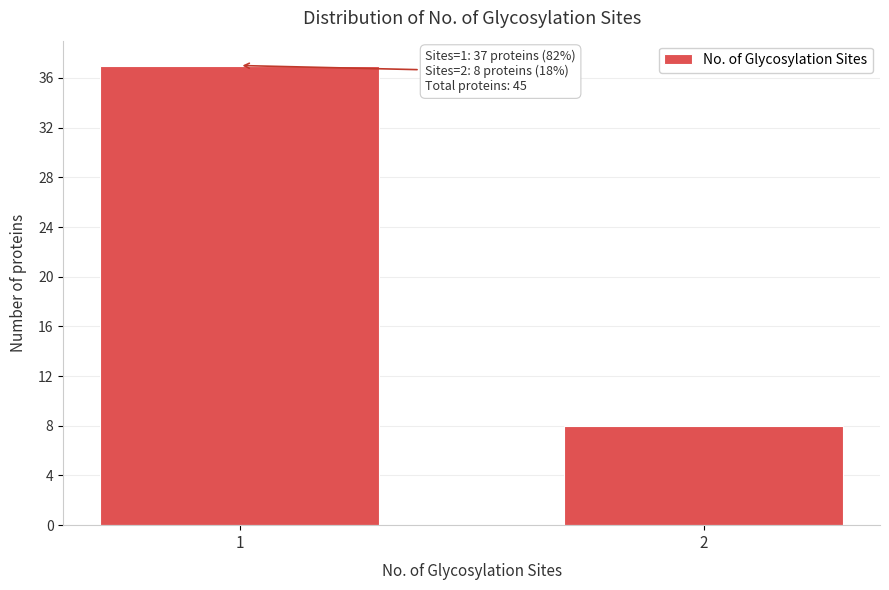

Reading left to right, list all the values displayed in this chart.

1=37	2=8